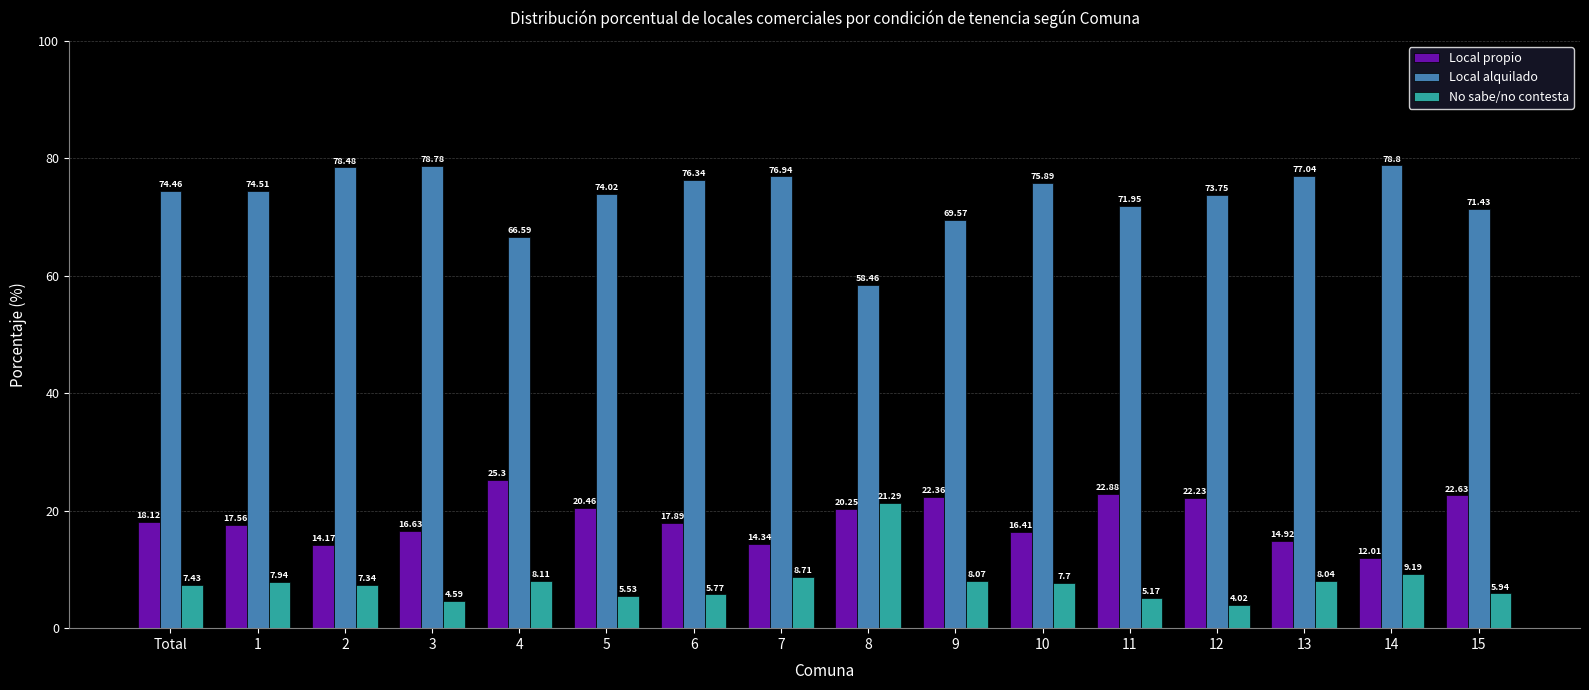

How many bars are there in each group?

3